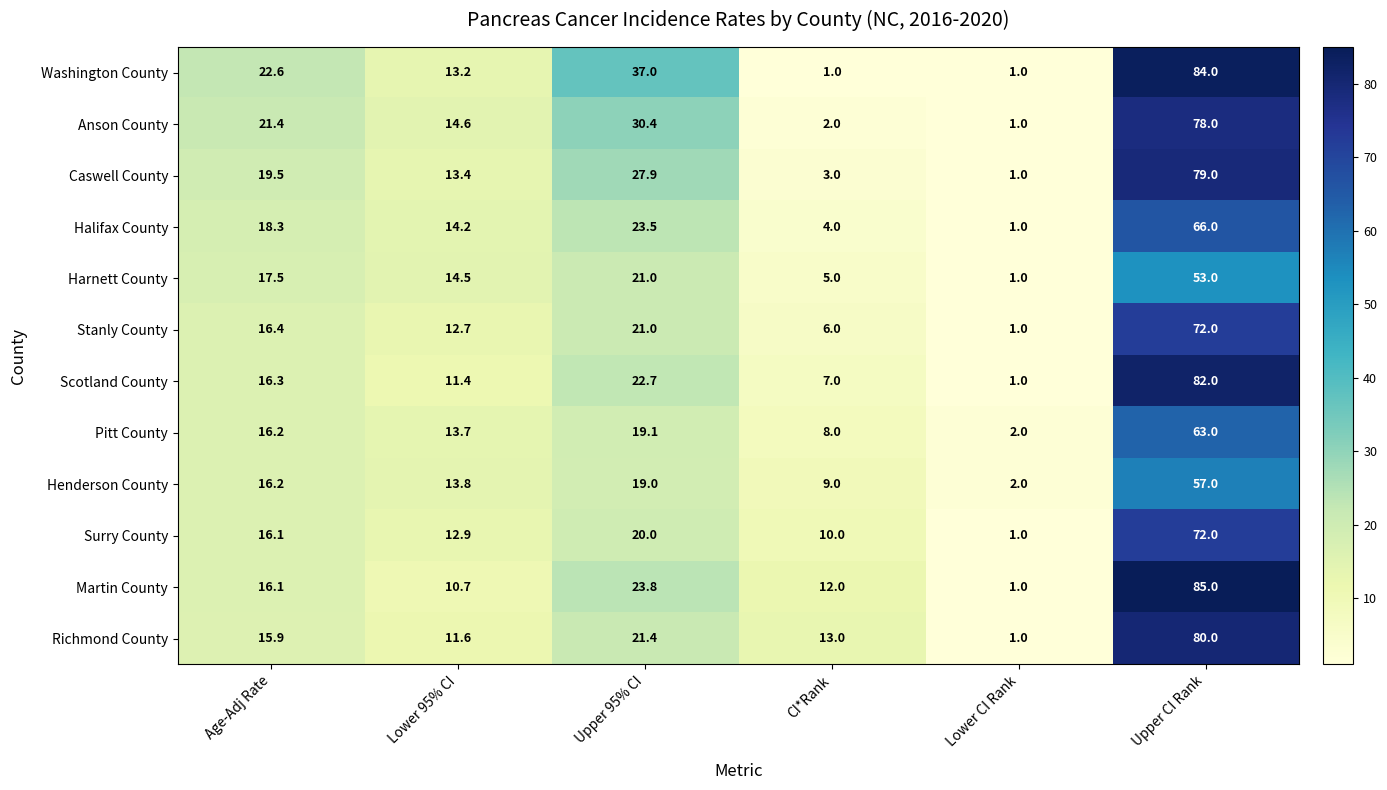

What is the difference between the maximum and minimum values in the Surry County series?

71.0